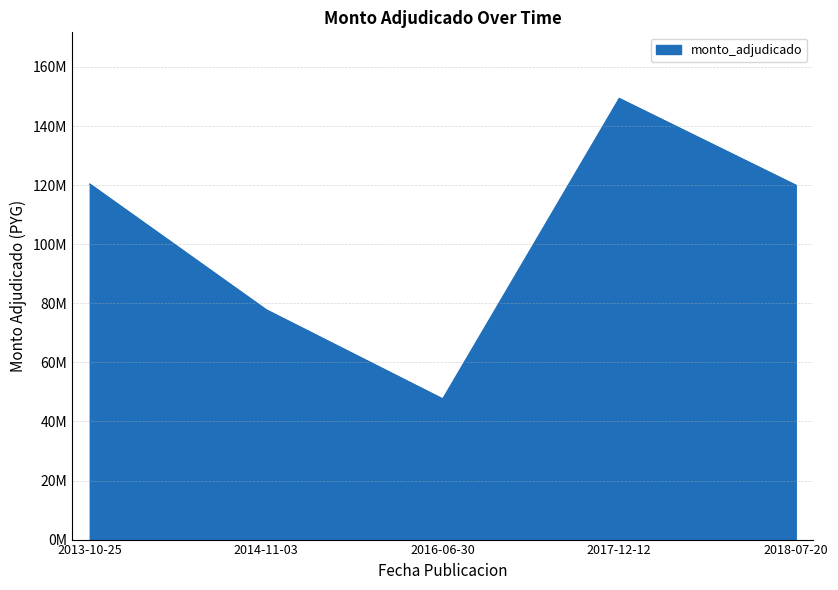

Is this an area chart (filled region under the line)?

Yes